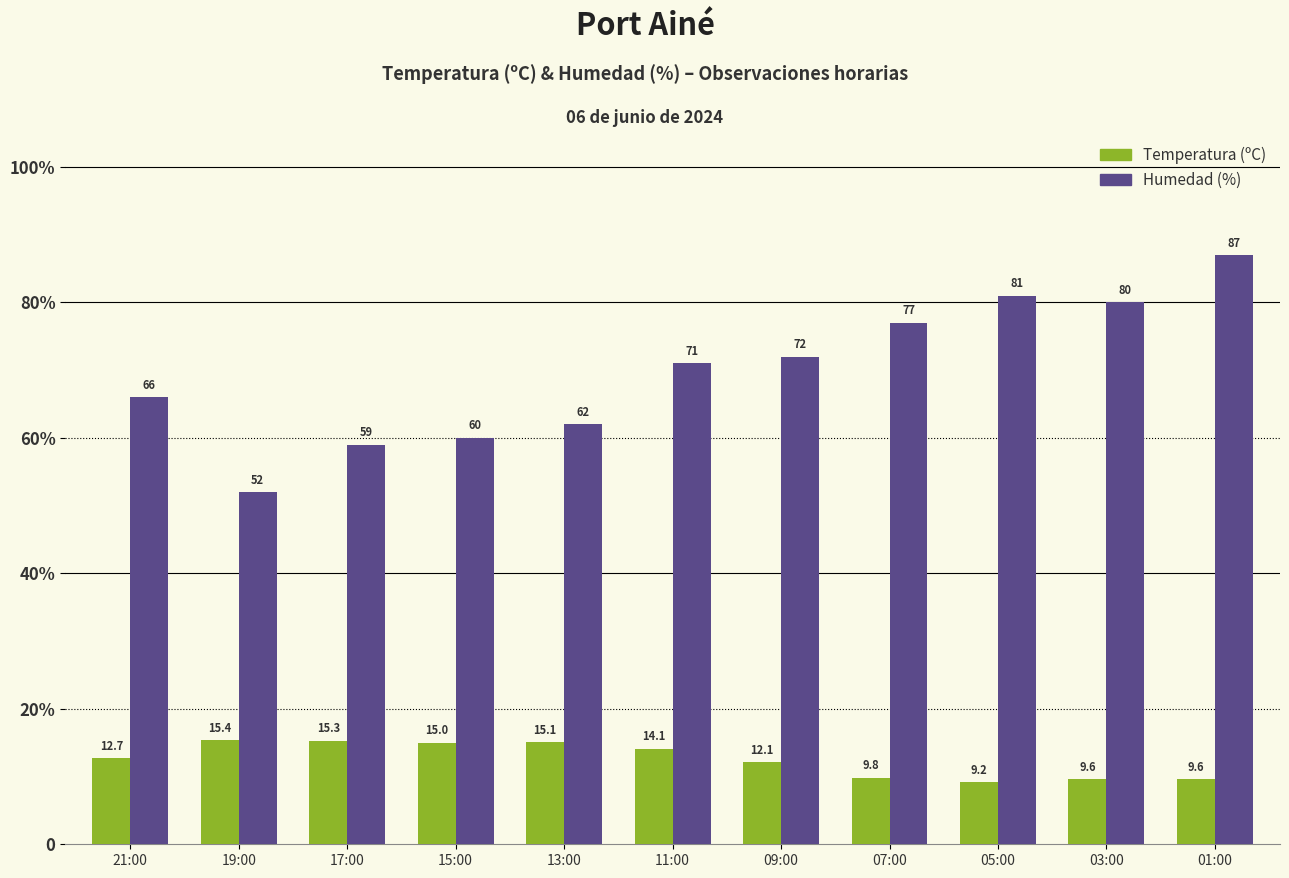

Which series changed the most between 11:00 and 07:00?

Humedad (%)